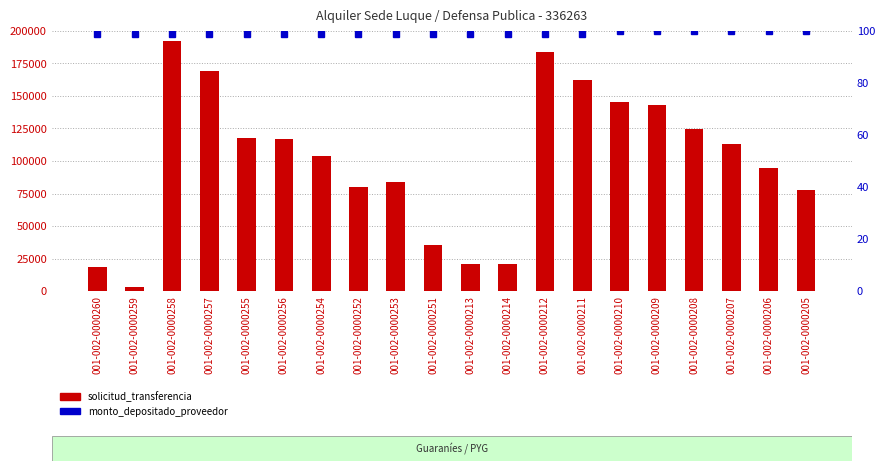

Is it true that monto_depositado_proveedor equals 99.0 at 001-002-0000255?

True